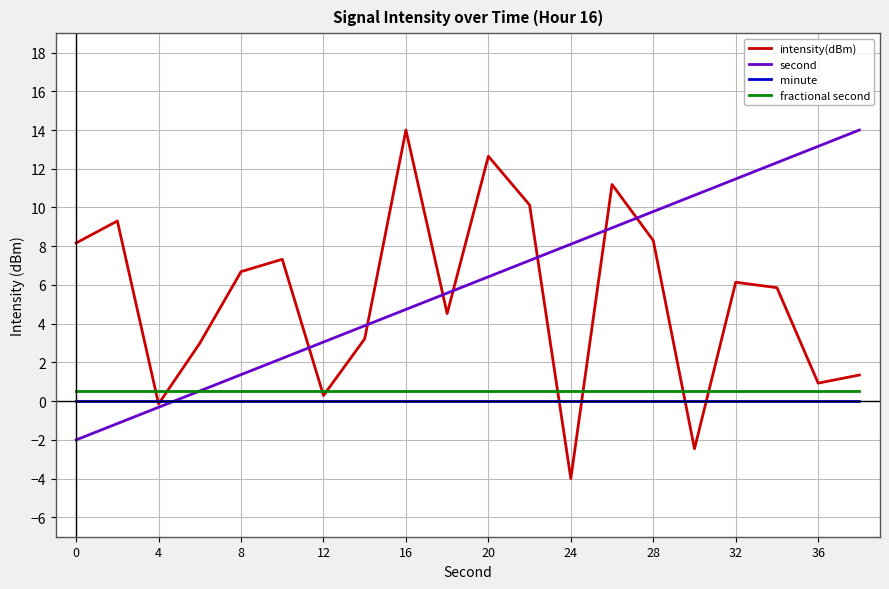

What is the smallest value displayed?

-4.0